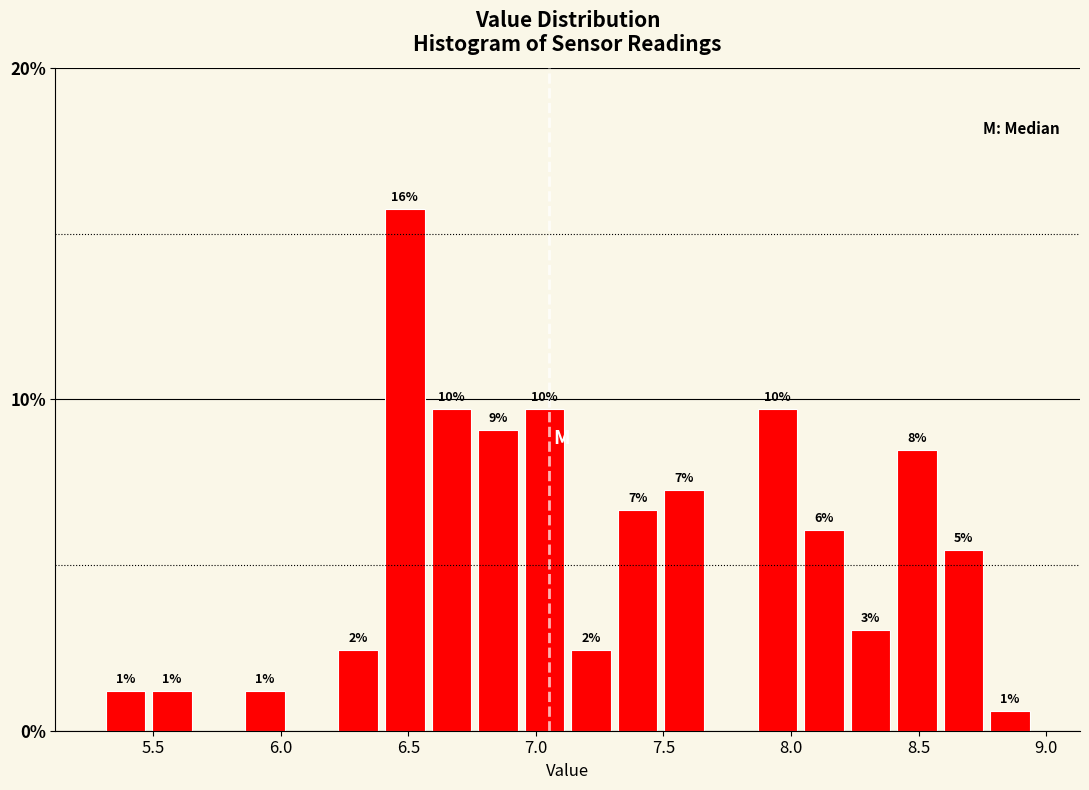

Around what value on the x-axis is the tallest bar? Give the approximate position of its centre, as read against the axis.

6.50